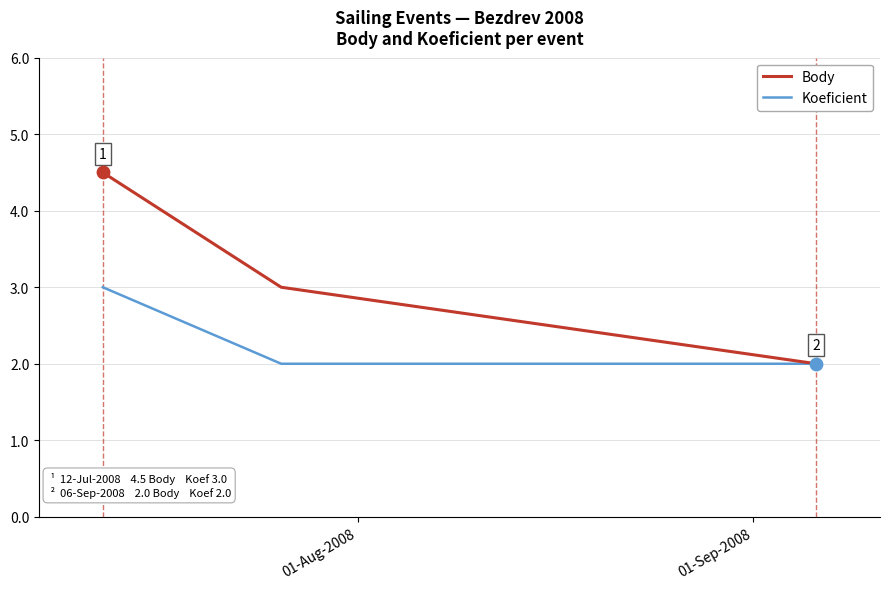

Which series has the largest total across all categories?

Body